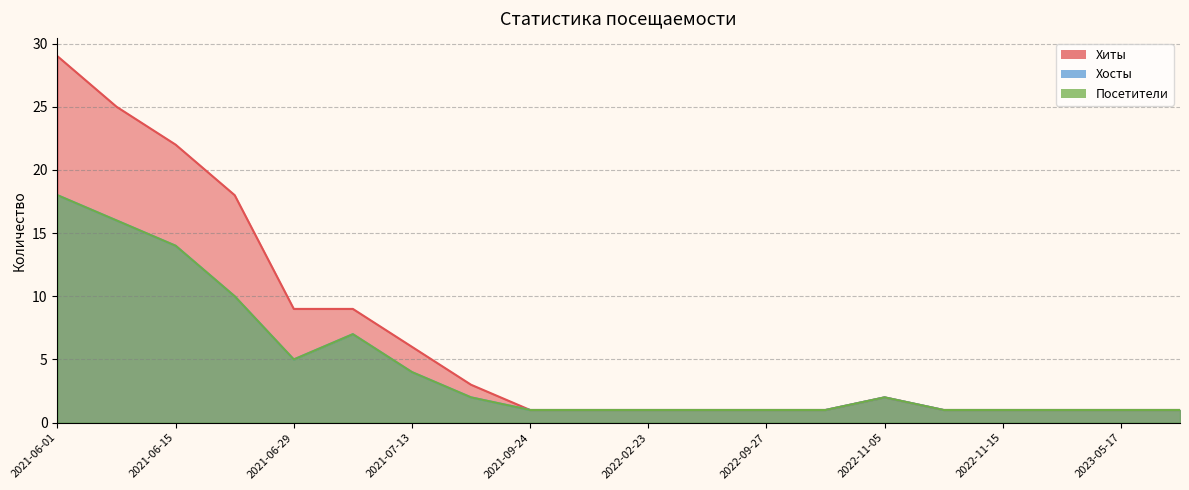

What is the maximum value shown in the chart?

29